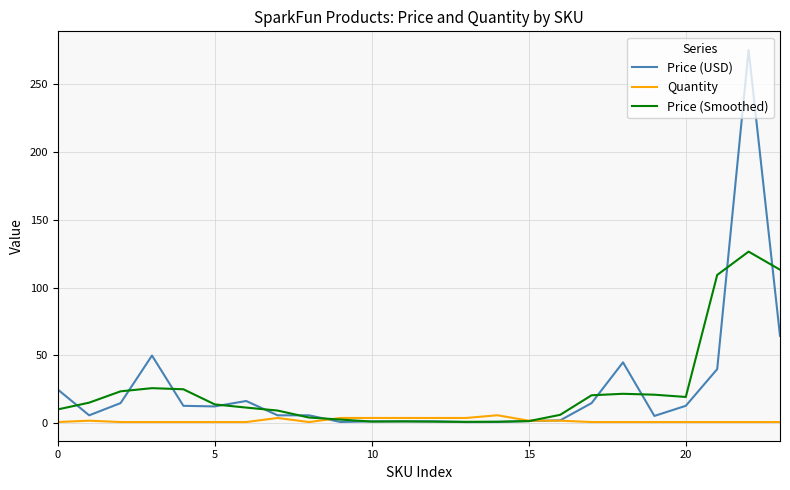

Rank the series by their maximum value, from highest to lowest.

Price (USD), Price (Smoothed), Quantity